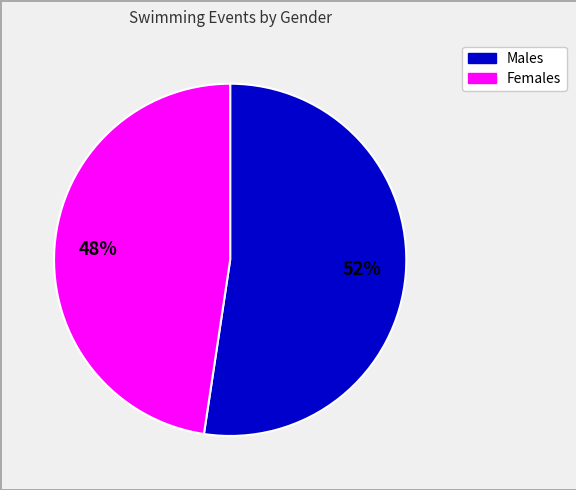

To the nearest percent, what is the average slice percentage?

50%